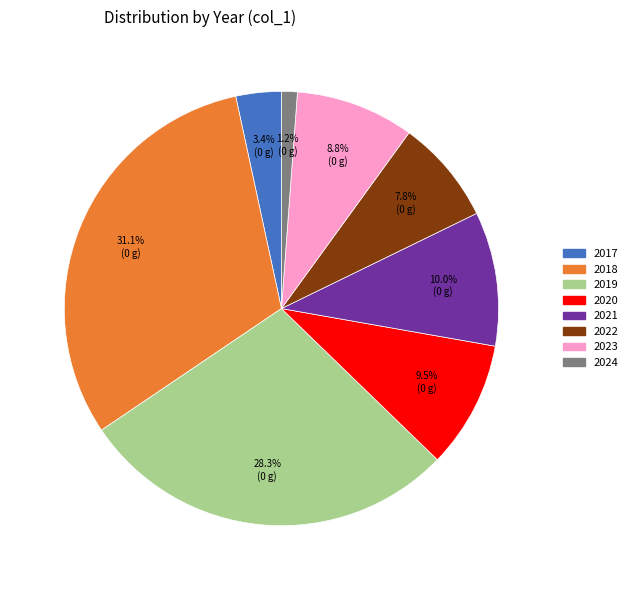

What percentage do 2019 and 2024 together represent?

29.5%